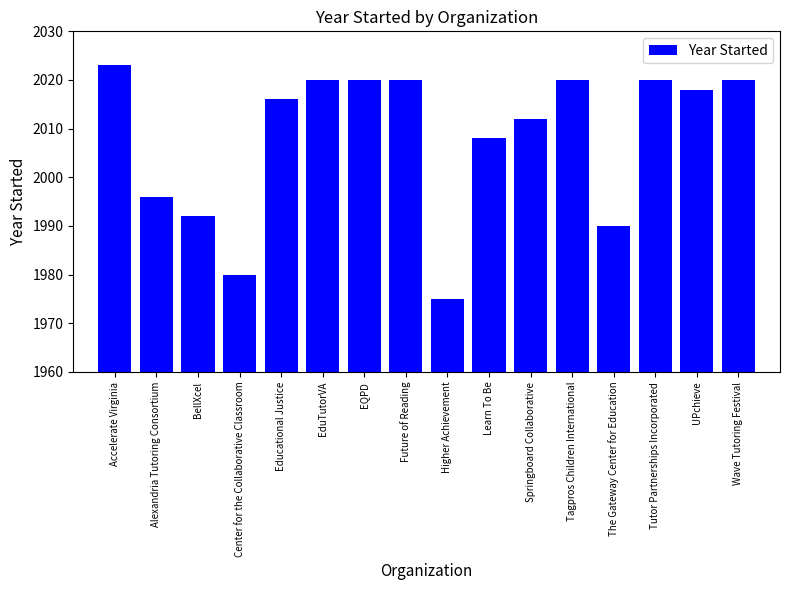

What is the sum of the values at Wave Tutoring Festival and Center for the Collaborative Classroom?

4000